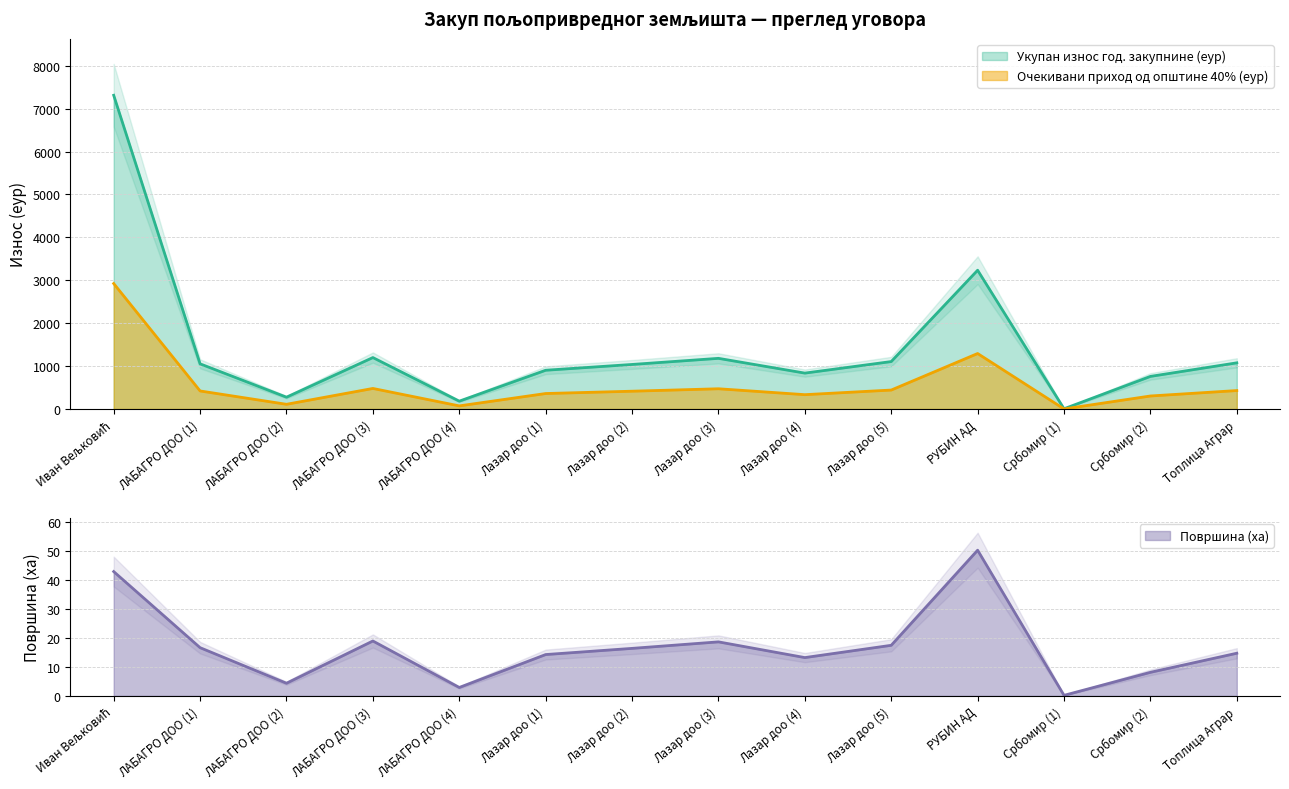

Does the chart display data point markers on the line(s)?

No